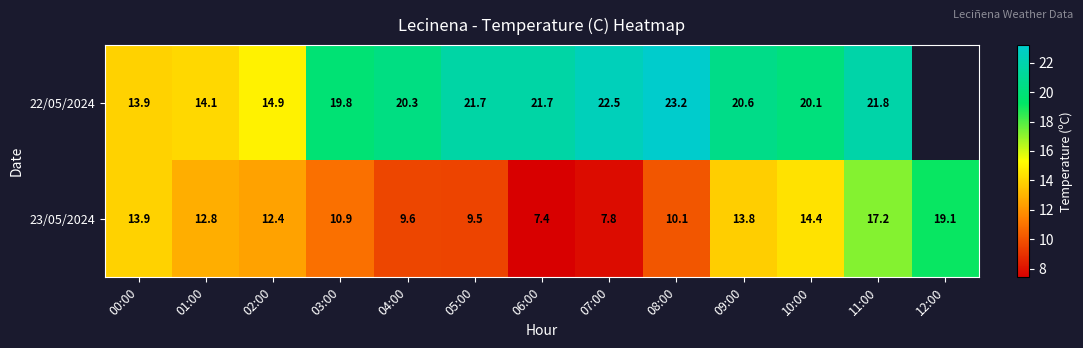

True or false: 22/05/2024 has a value of 21.7 at 05:00.

True